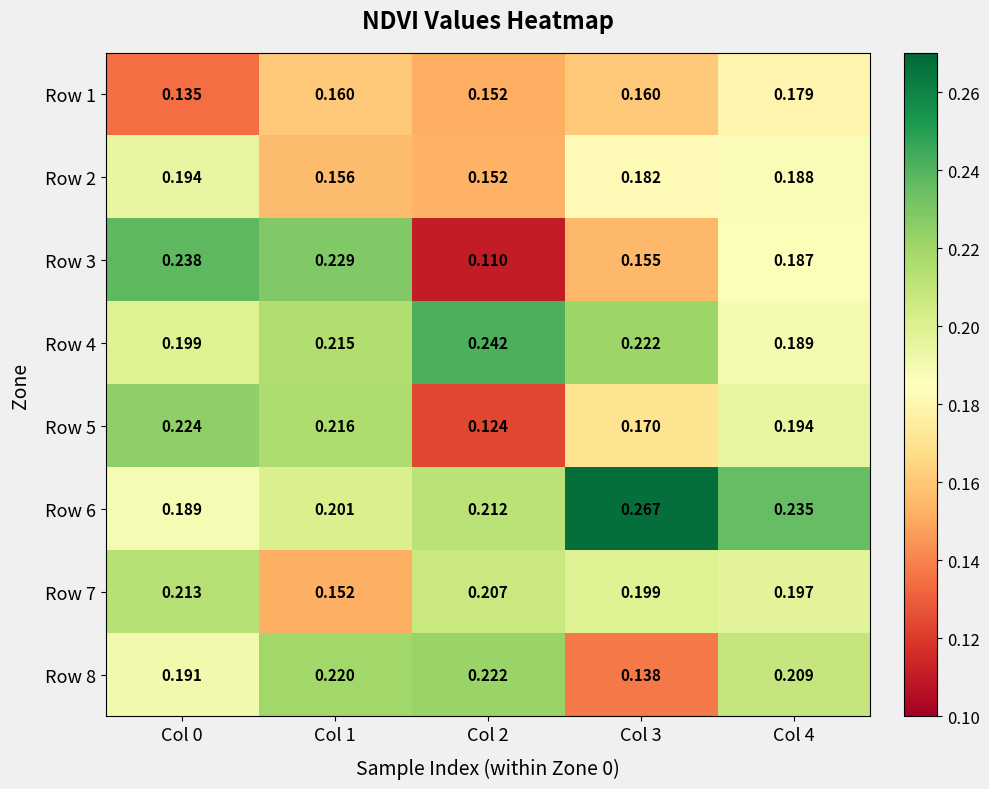

Between Col 2 and Col 3, which series saw the biggest shift?

Row 8